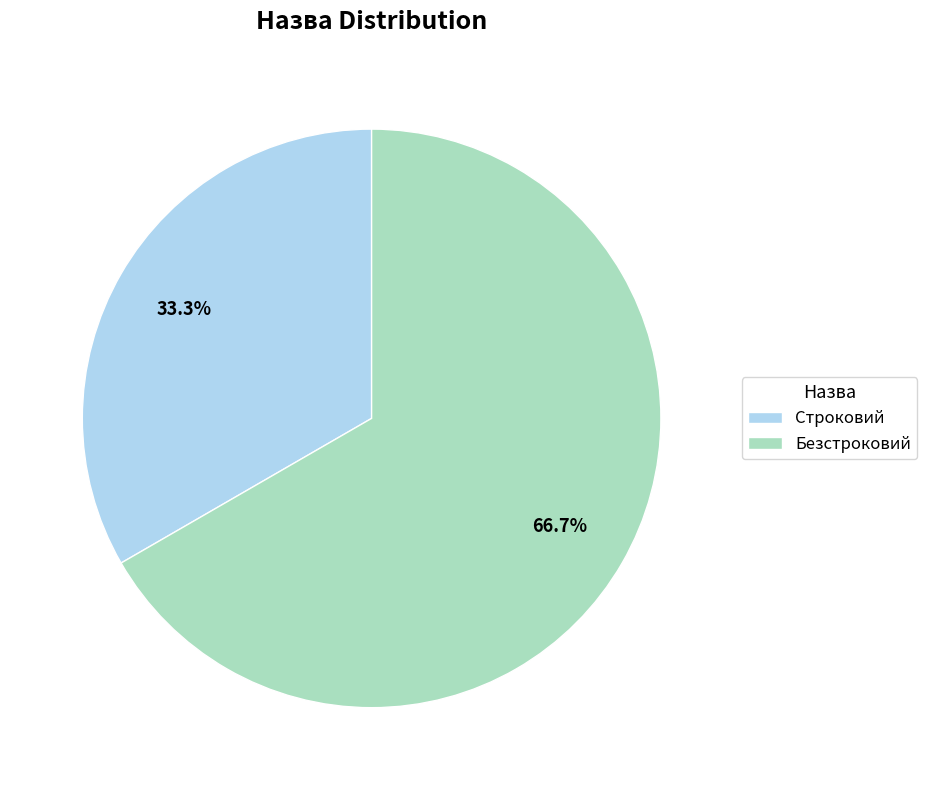

Is it true that Безстроковий is 75% of the pie?

False